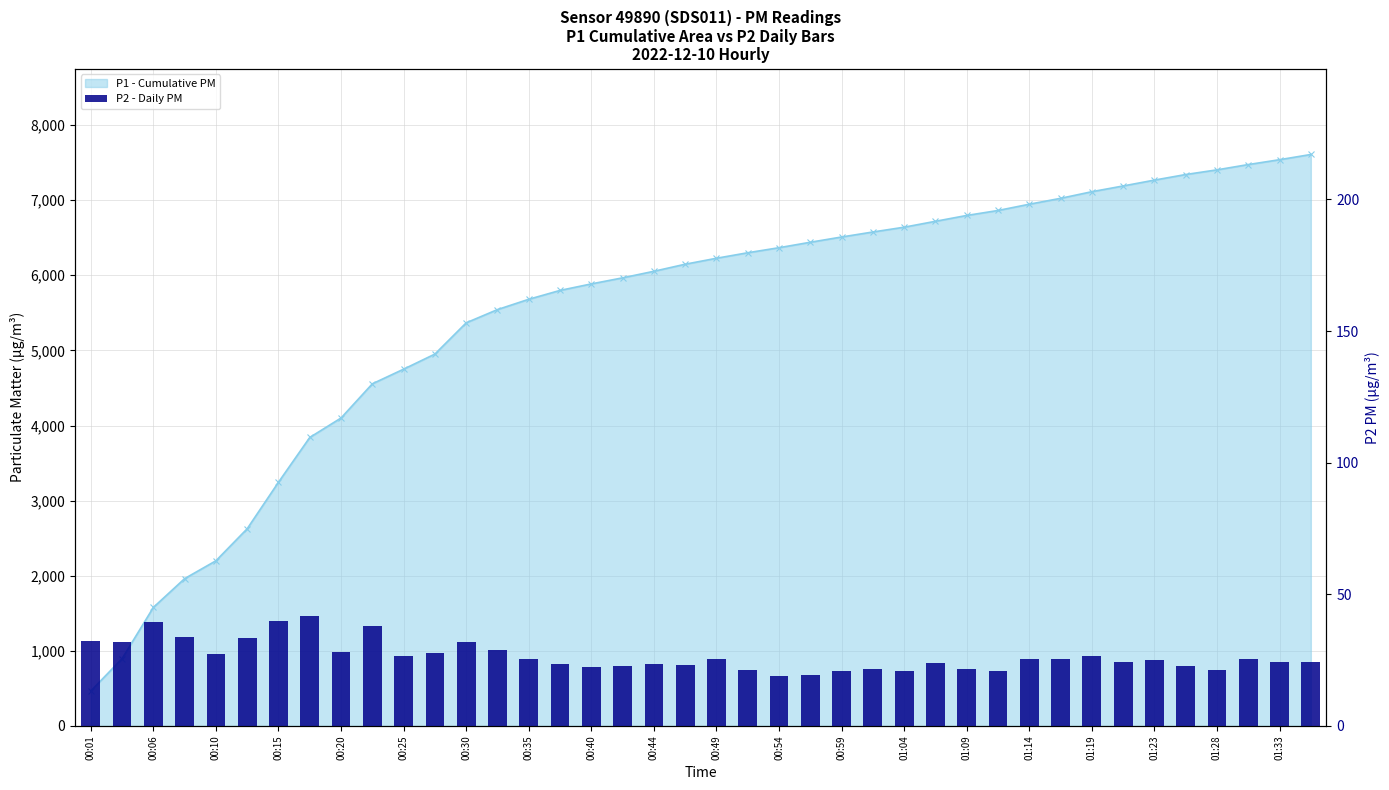

The value at 00:49 is 39.1. True or false?

False